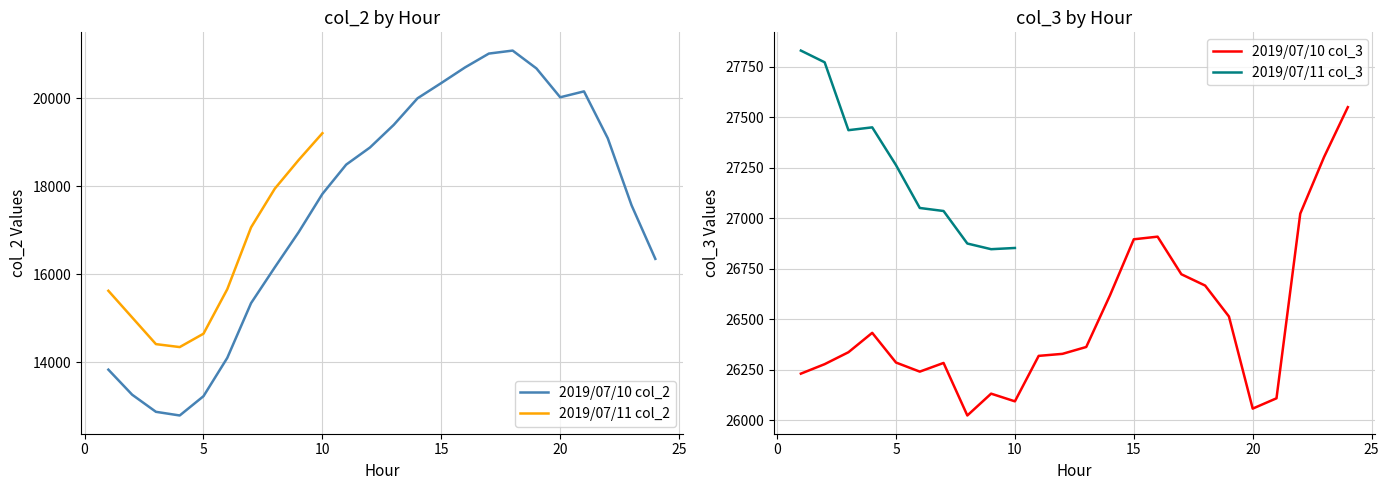

True or false: 2019/07/10 col_2 and 2019/07/10 col_3 cross at least once.

False